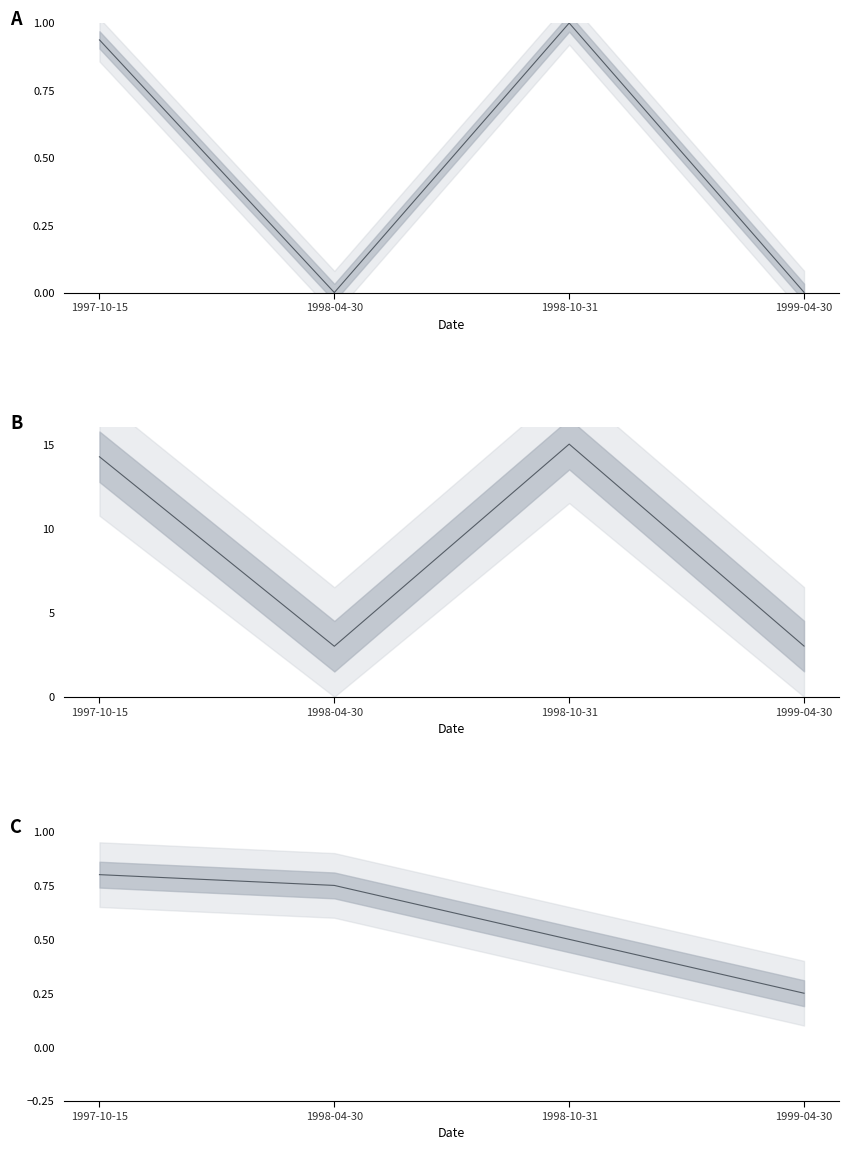

Which series has the largest total across all categories?

rowid scaled